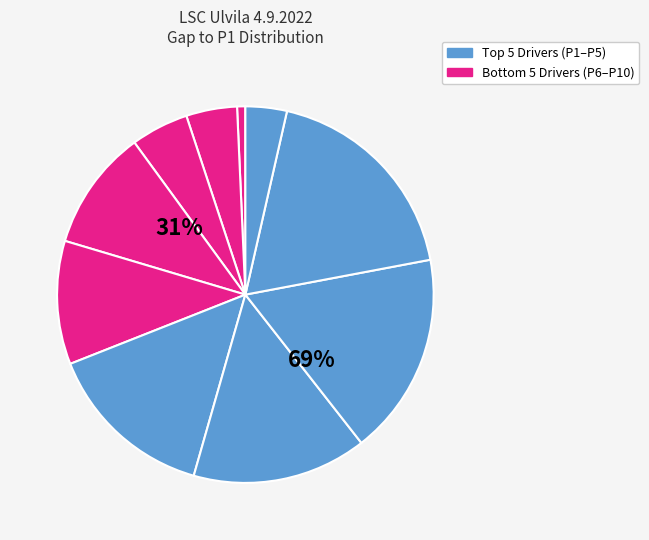

What percentage is NOT represented by Räikkä Eero?

89.3%